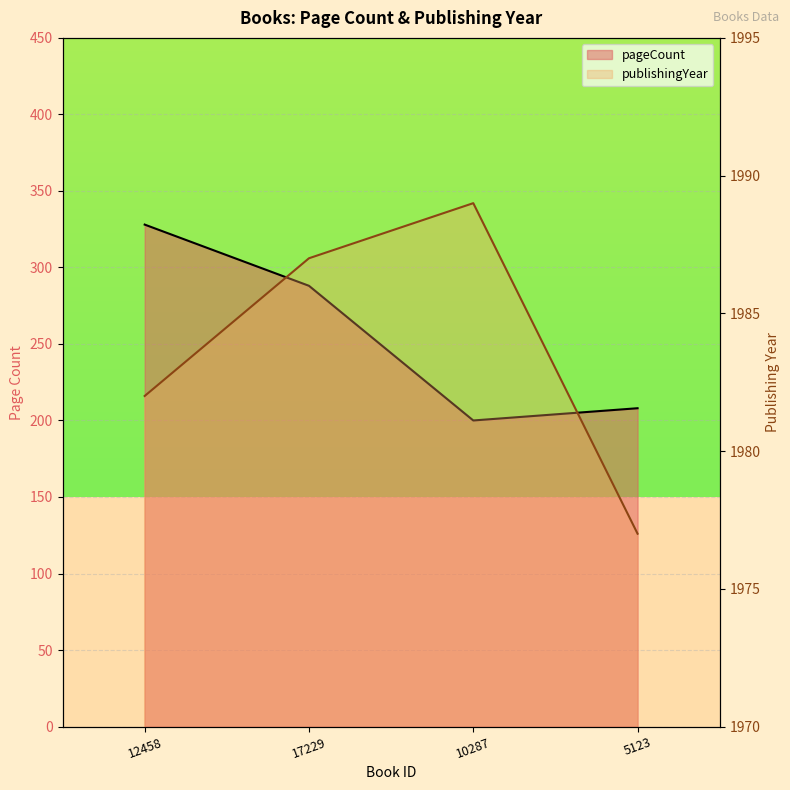

List the series in order of their peak value, highest first.

publishingYear, pageCount